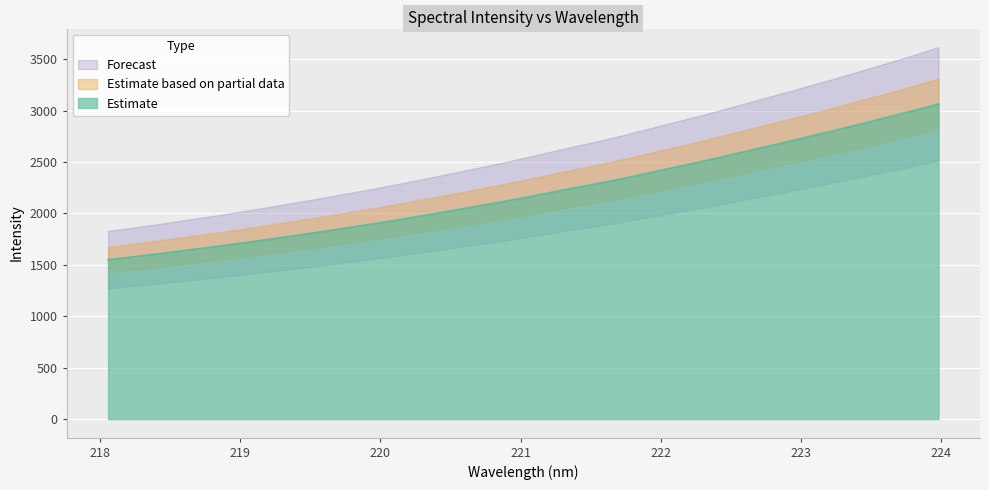

The chart shows a value of 4345.5 at 27. True or false?

False